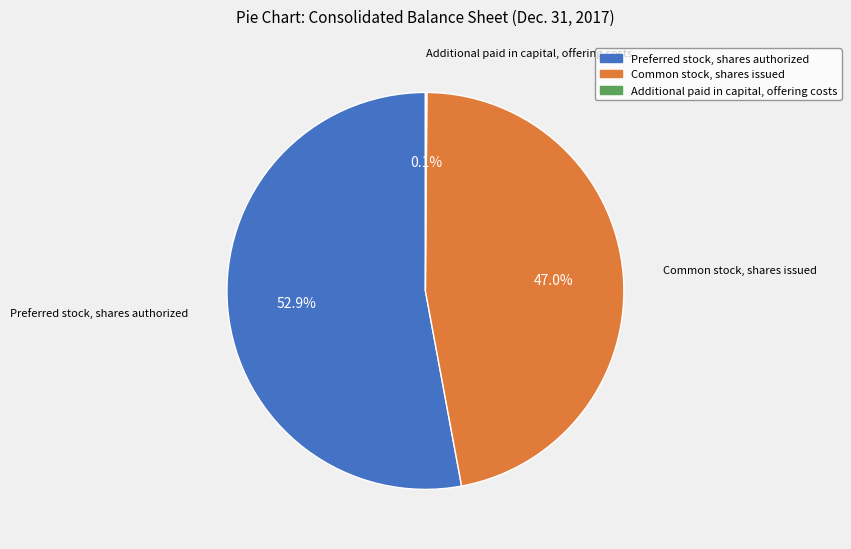

Combined, do Preferred stock, shares authorized and Common stock, shares issued account for over 50%?

Yes